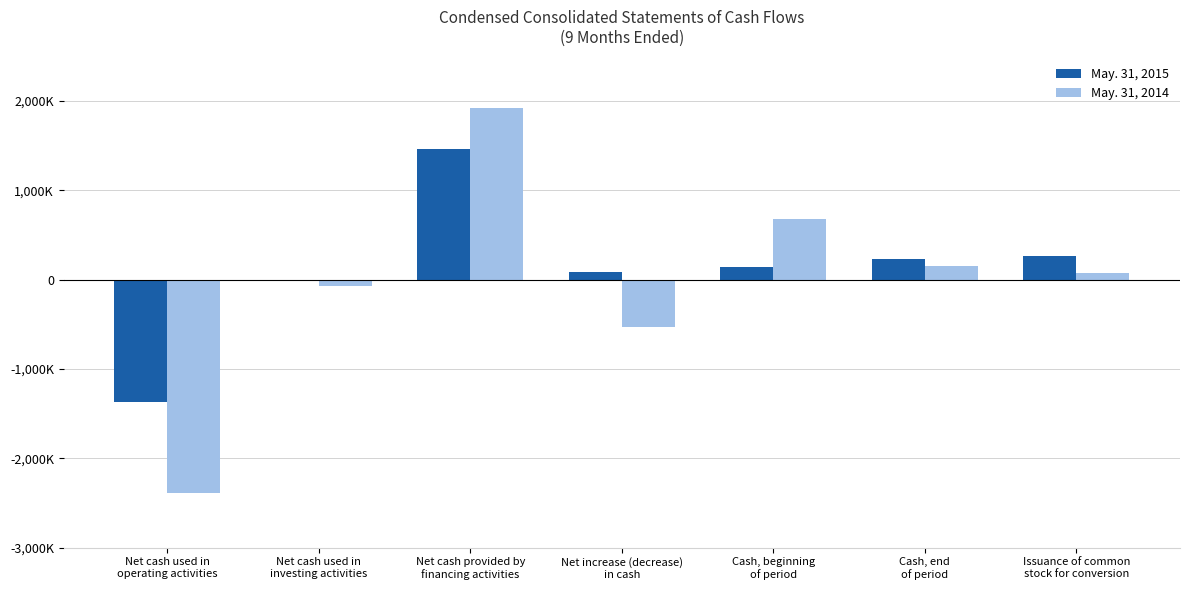

What is the difference between the maximum and minimum values in the May. 31, 2014 series?

4317220